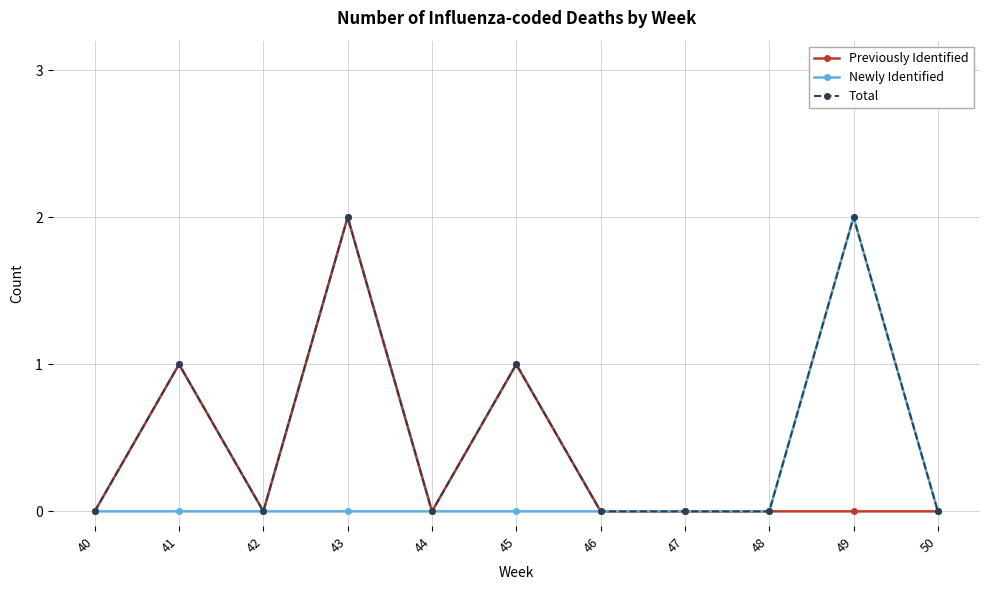

Rank the series by their average value, from lowest to highest.

Newly Identified, Previously Identified, Total